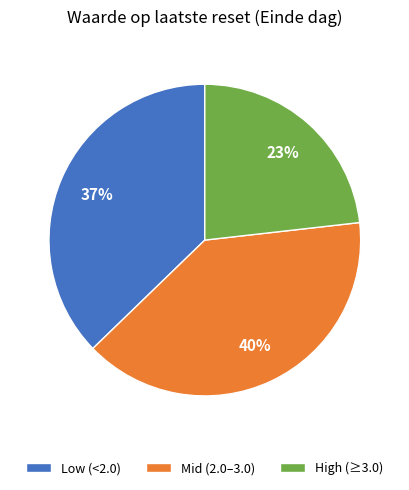

Does any single category account for the majority?

No